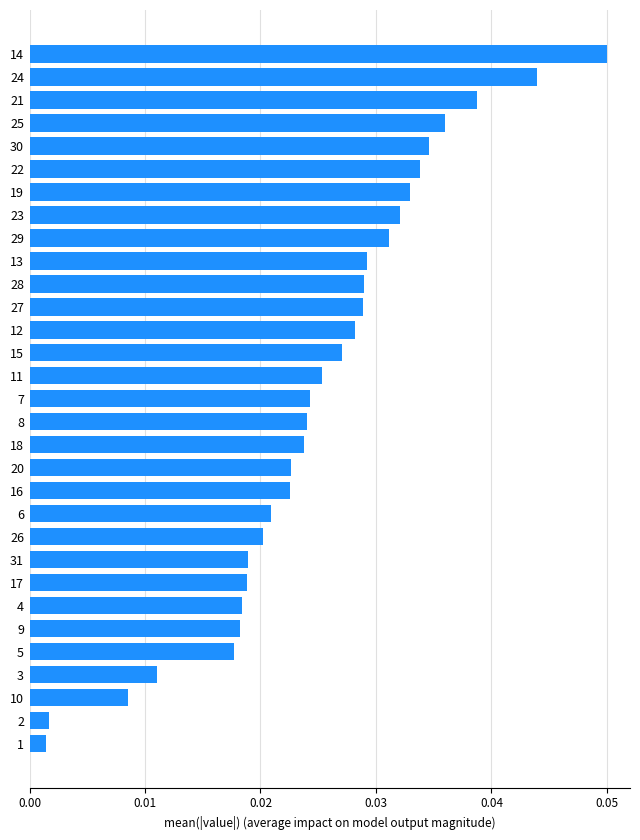

Are the bars grouped side by side (vs. stacked)?

No